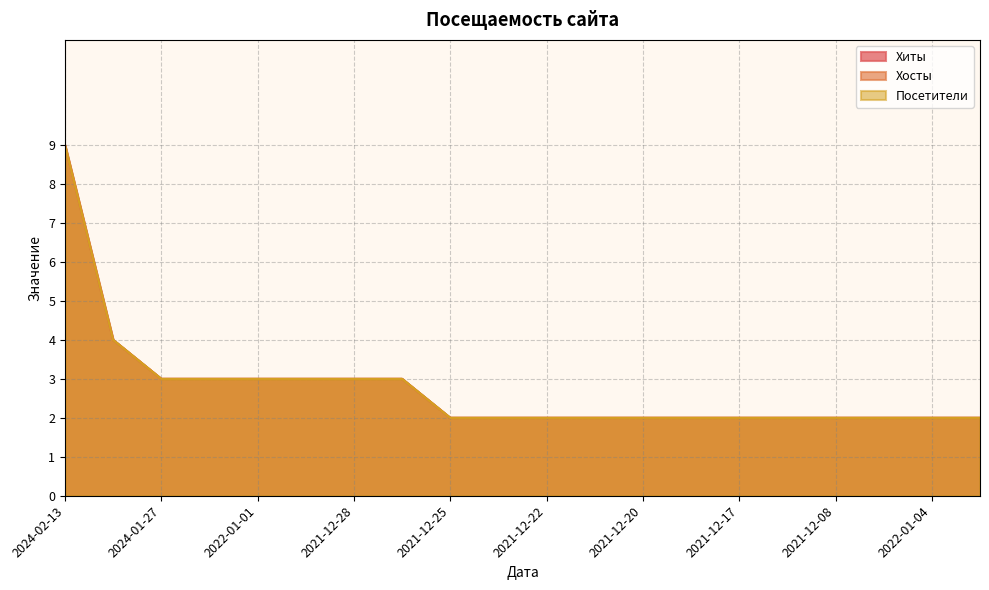

True or false: Хосты and Хиты cross at least once.

False